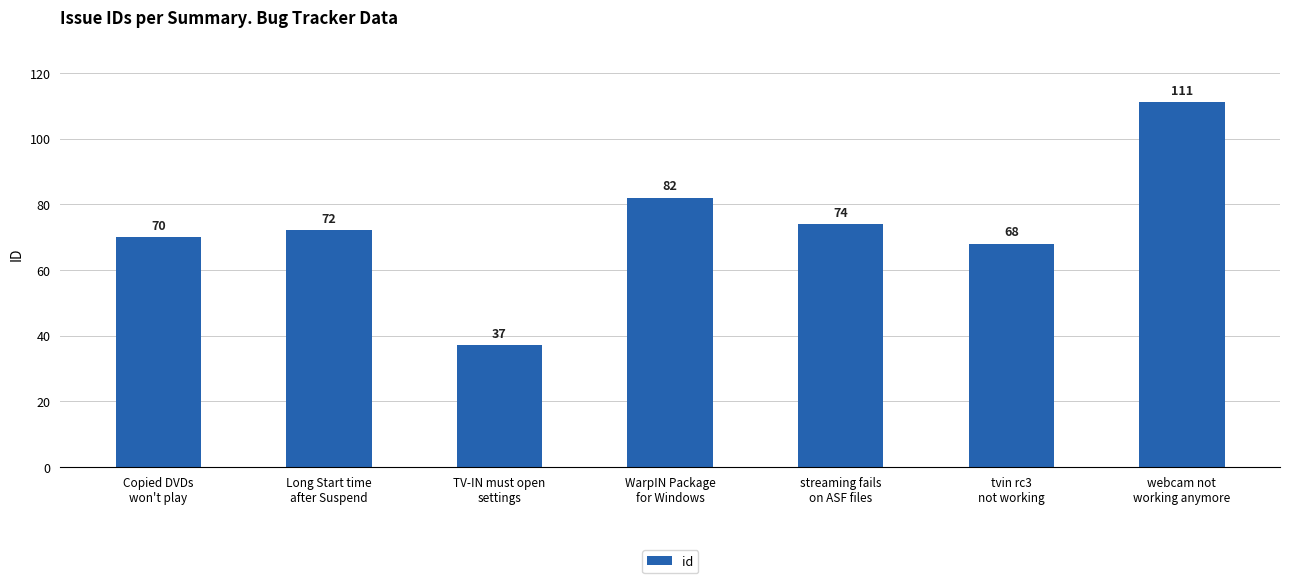

Reading right to left, list all the values displayed in this chart.

webcam not
working anymore=111	tvin rc3
not working=68	streaming fails
on ASF files=74	WarpIN Package
for Windows=82	TV-IN must open
settings=37	Long Start time
after Suspend=72	Copied DVDs
won't play=70